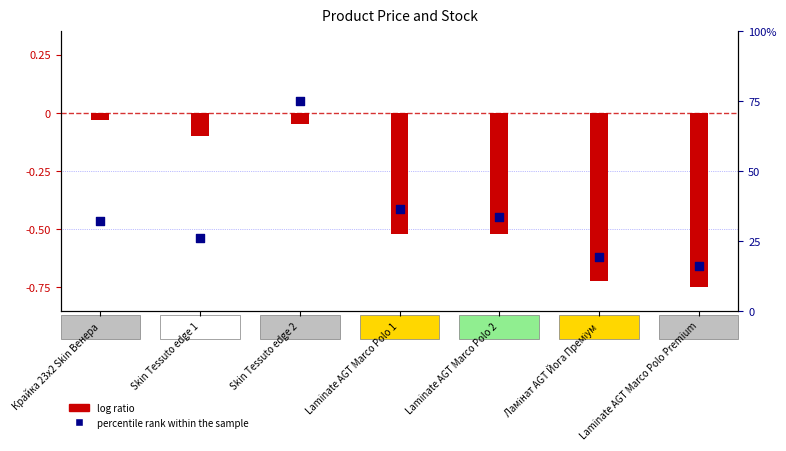

What are all the series names shown in the legend?

log ratio, percentile rank within the sample